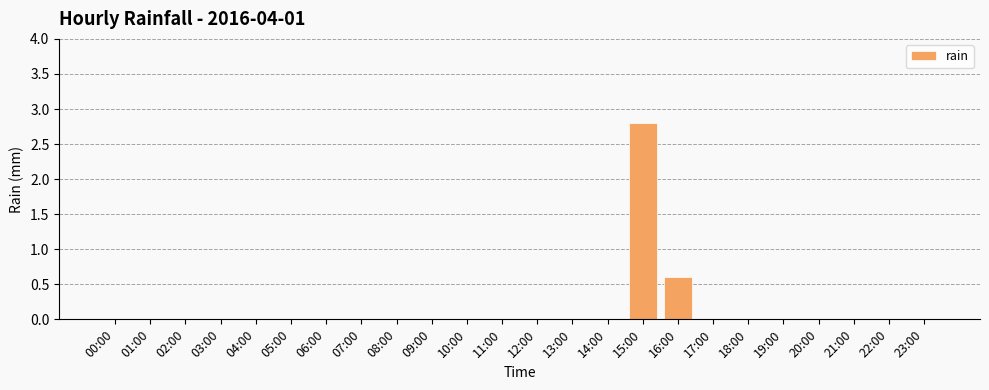

The value at 21:00 is 0.0. True or false?

True